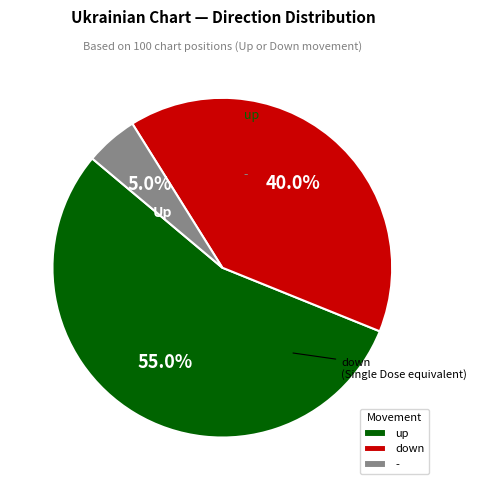

What percentage is the - slice, to the nearest percent?

5%